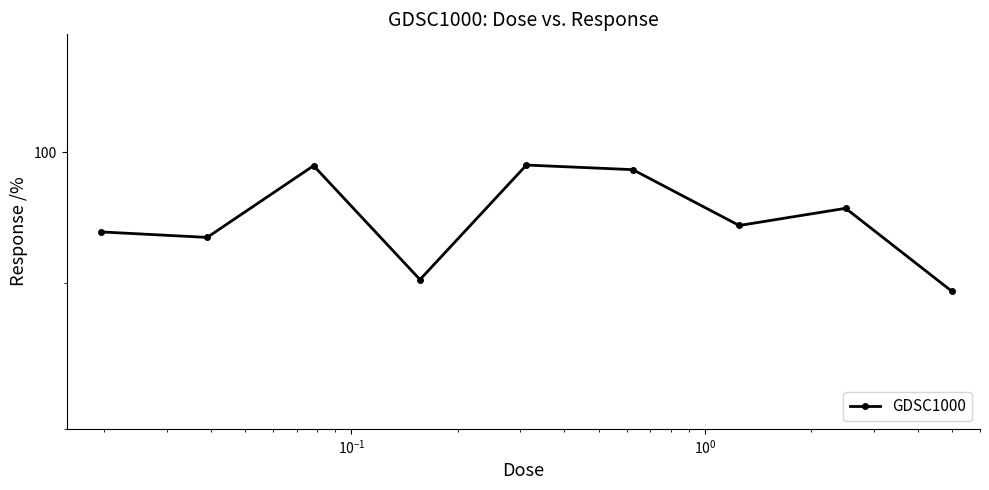

What is the smallest value displayed?

89.4